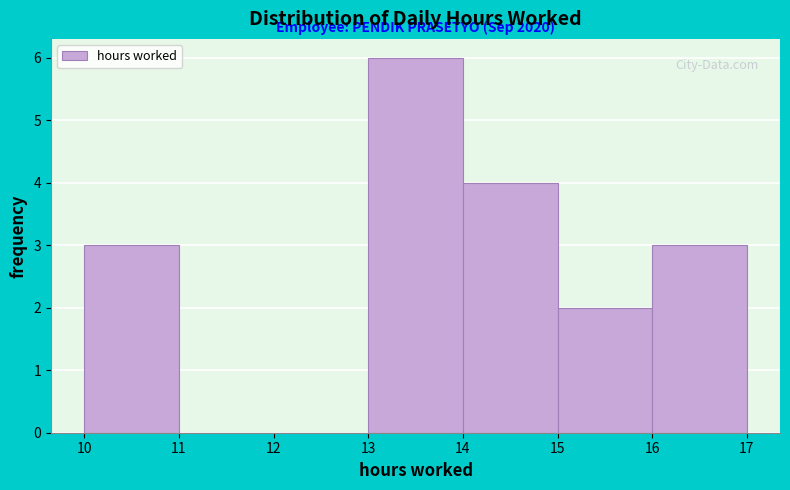

Over which range of the x-axis is the bar tallest?

13 to 14